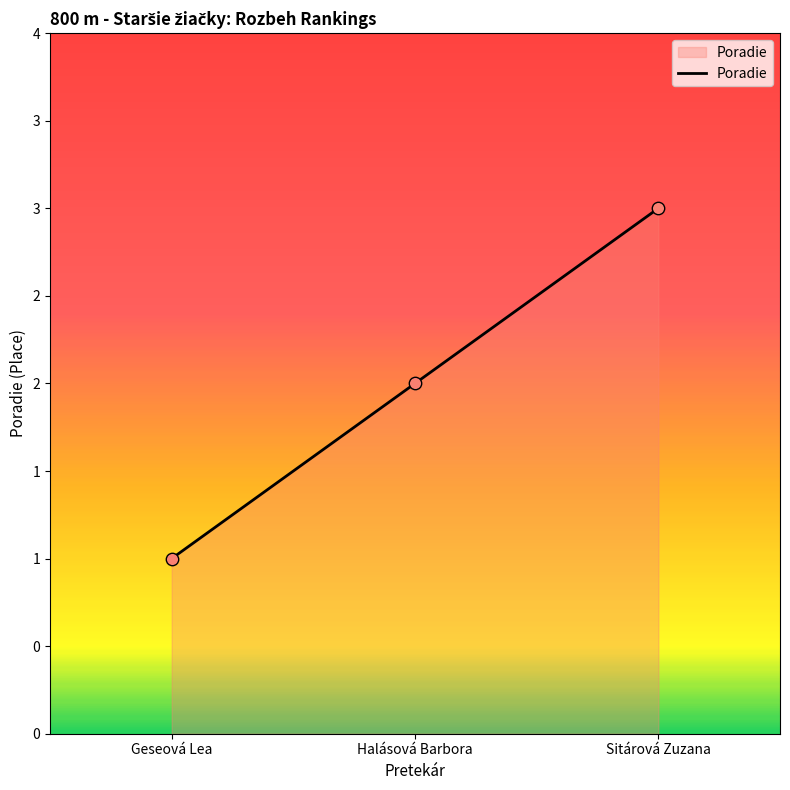

Which has a higher value, Geseová Lea or Sitárová Zuzana?

Sitárová Zuzana